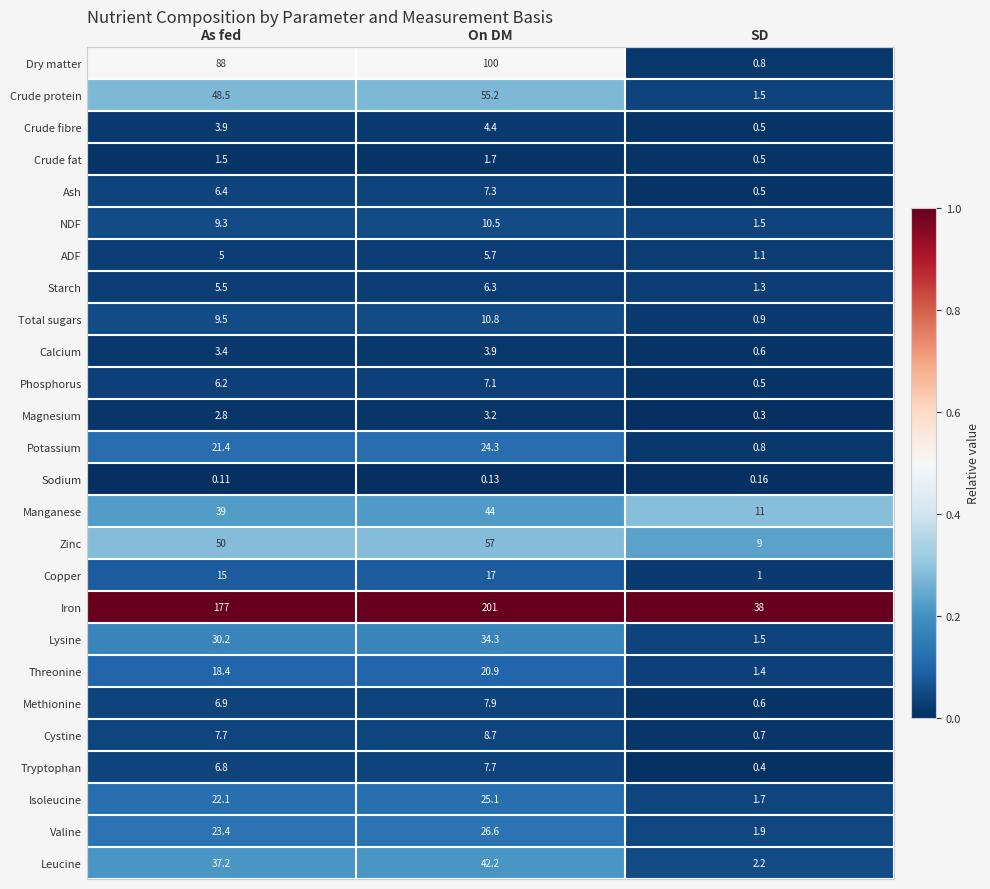

At which category is the sum across all series the highest?

On DM